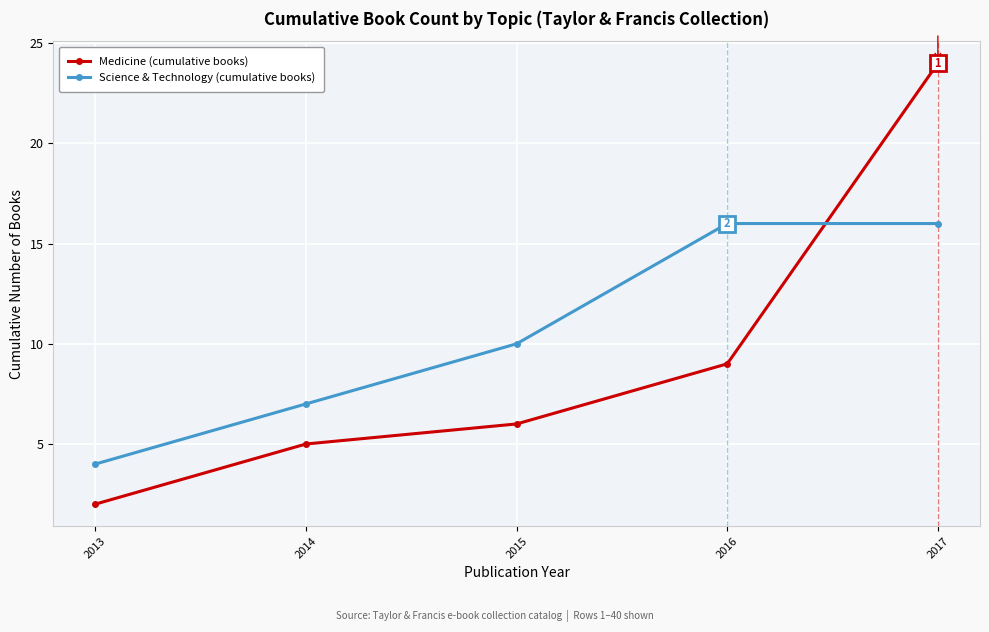

What is the difference between the maximum and minimum values in the Science & Technology (cumulative books) series?

12